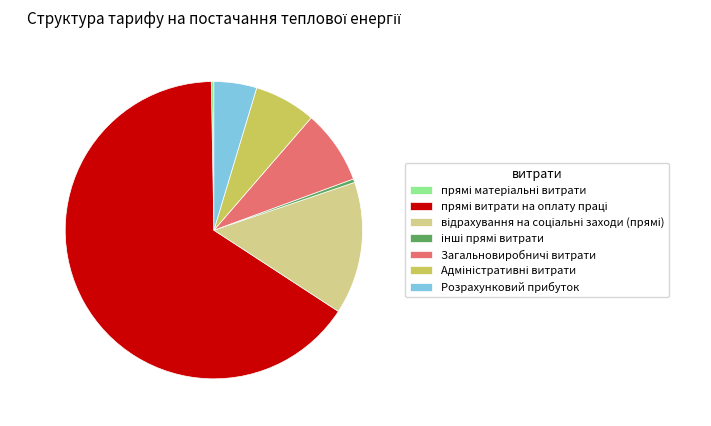

True or false: Розрахунковий прибуток accounts for 5% of the total.

True